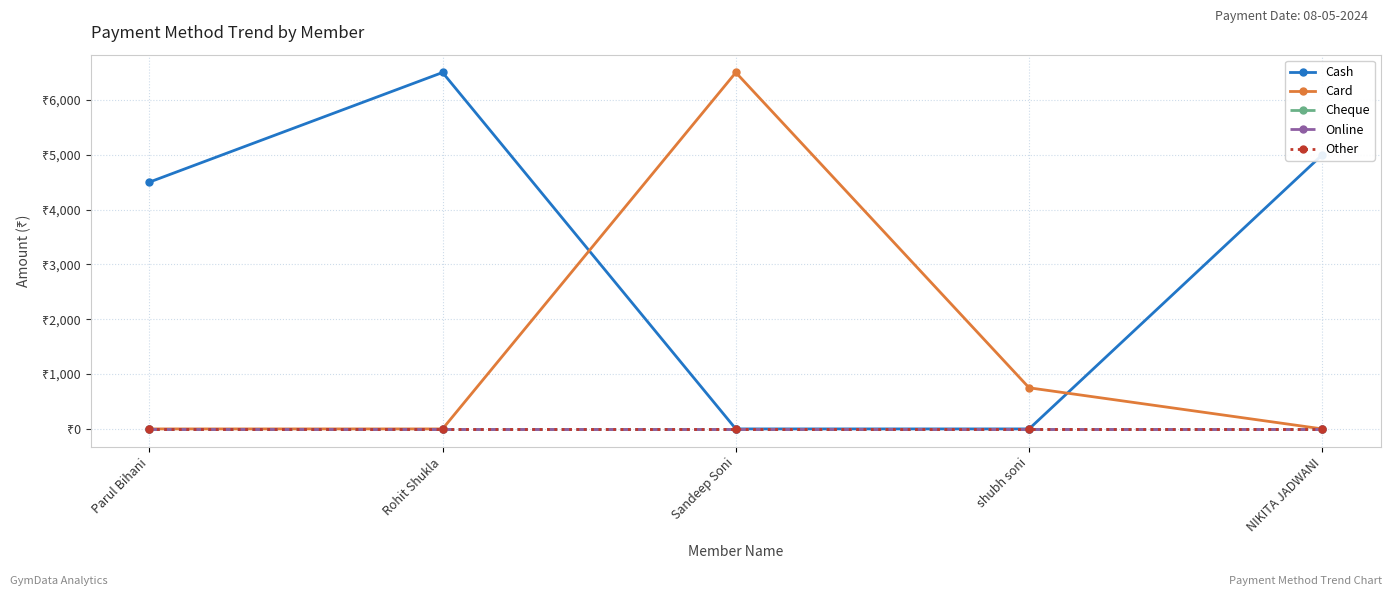

True or false: Cheque and Cash cross at least once.

False